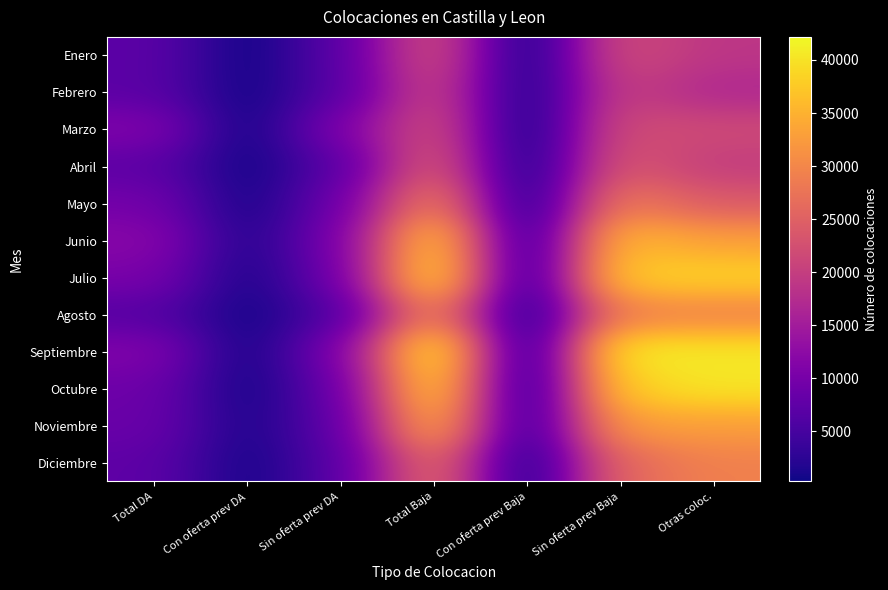

At which category is the sum across all series the highest?

Total Baja